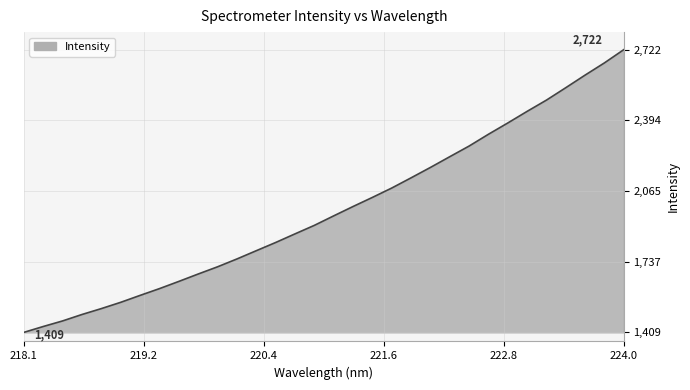

What is the sum of all values?

63272.5